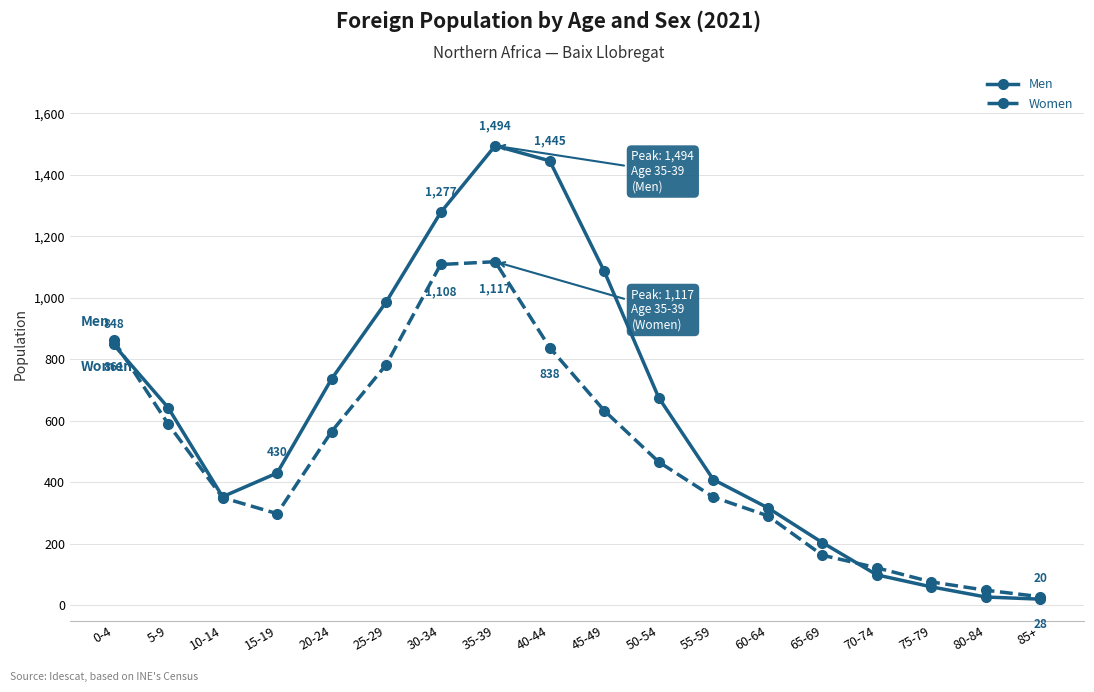

Which series has the widest spread of values?

Men